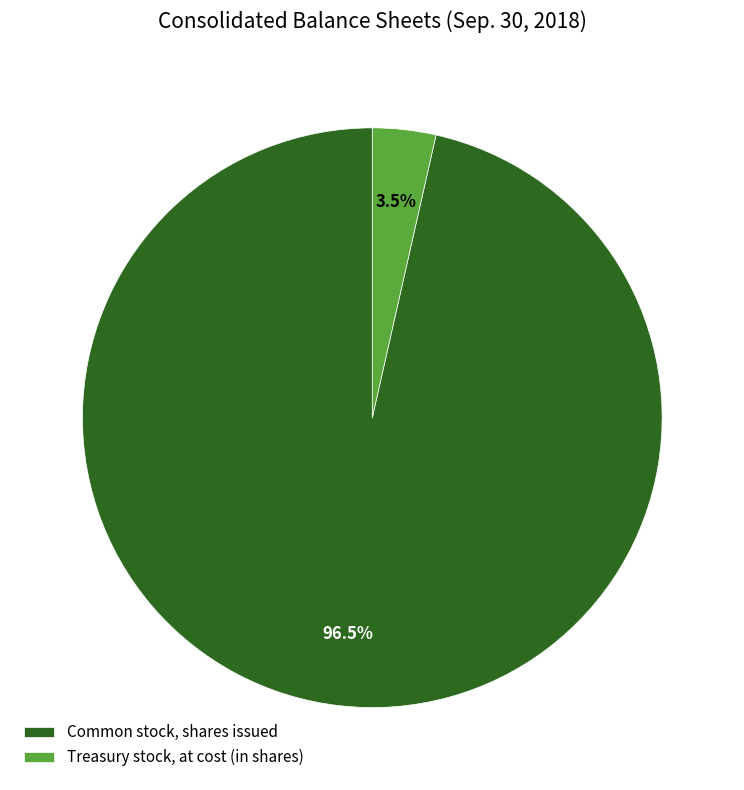

What is the total percentage of Common stock, shares issued and Treasury stock, at cost (in shares)?

100.0%